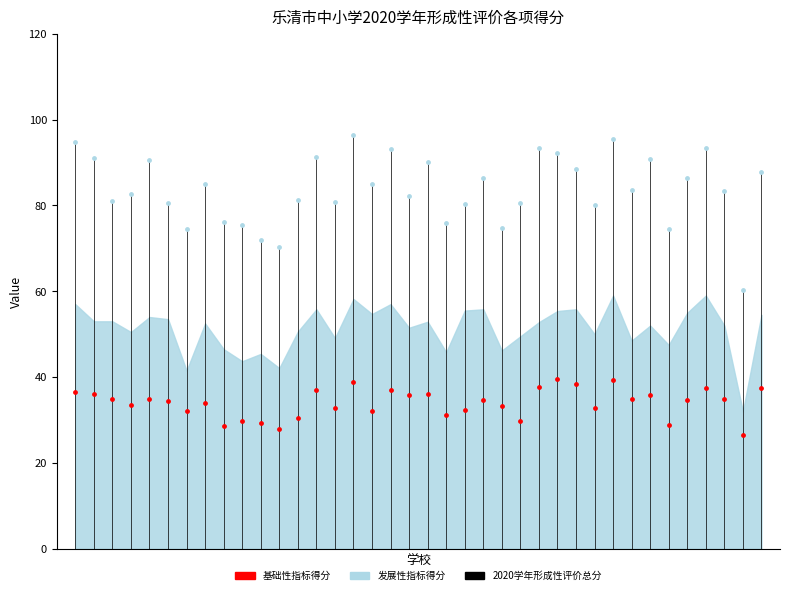

Which series contains the lowest Y value?

基础性指标得分